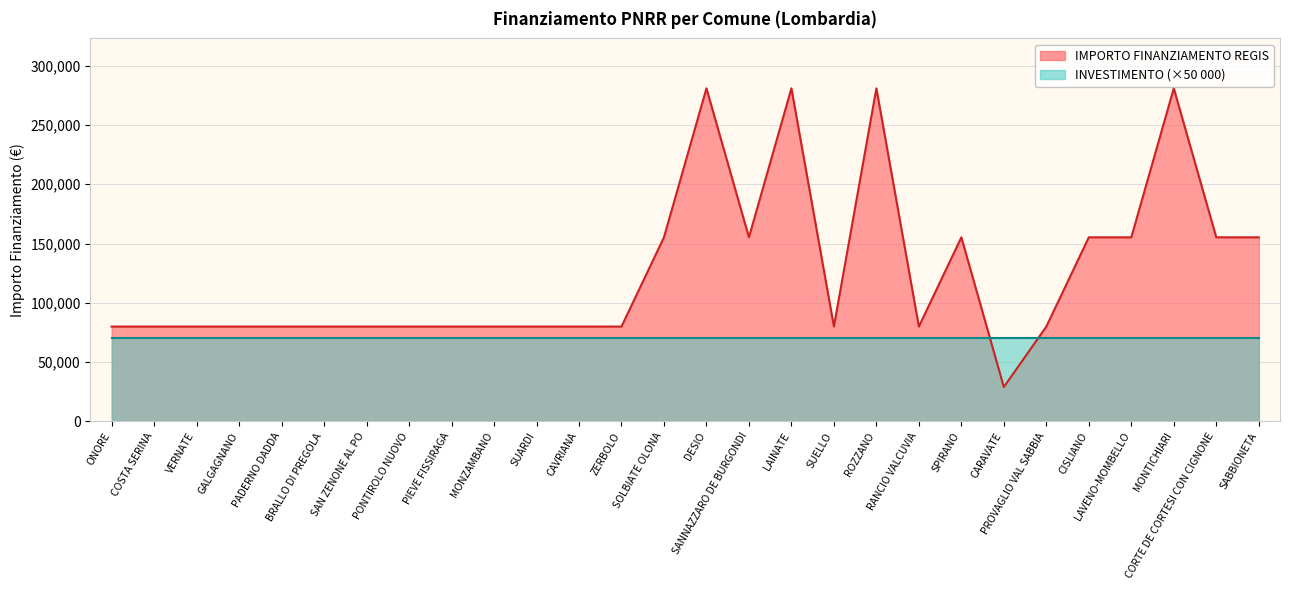

Which label corresponds to the smallest value in the chart?

CARAVATE